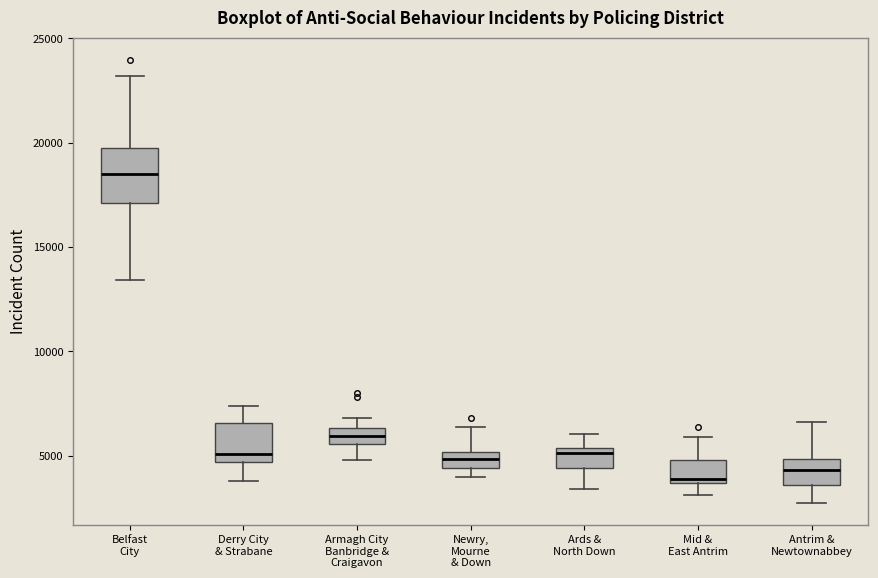

Comparing the boxes themselves (not the whiskers), which one is the tallest?

Belfast City